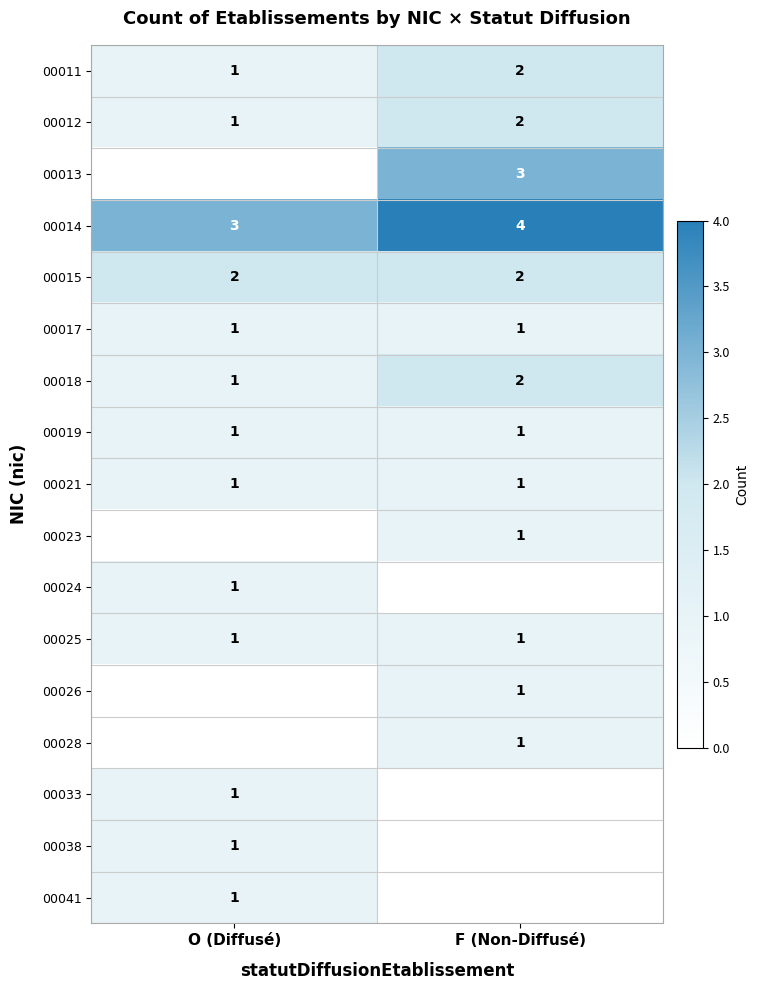

Is it true that 00011 equals 1 at O (Diffusé)?

True